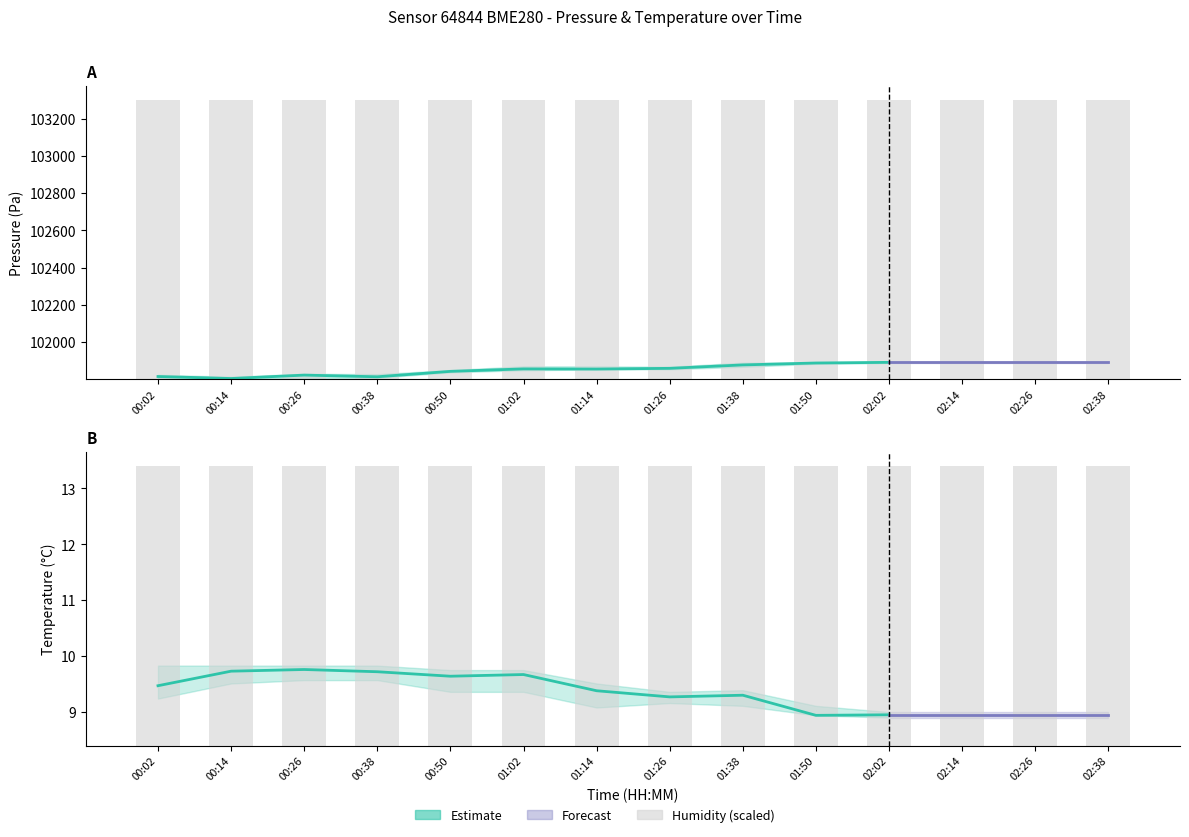

At 01:38, list the series in order from smallest to largest.

temperature_low, temperature, temperature_high, pressure_low, pressure, pressure_high